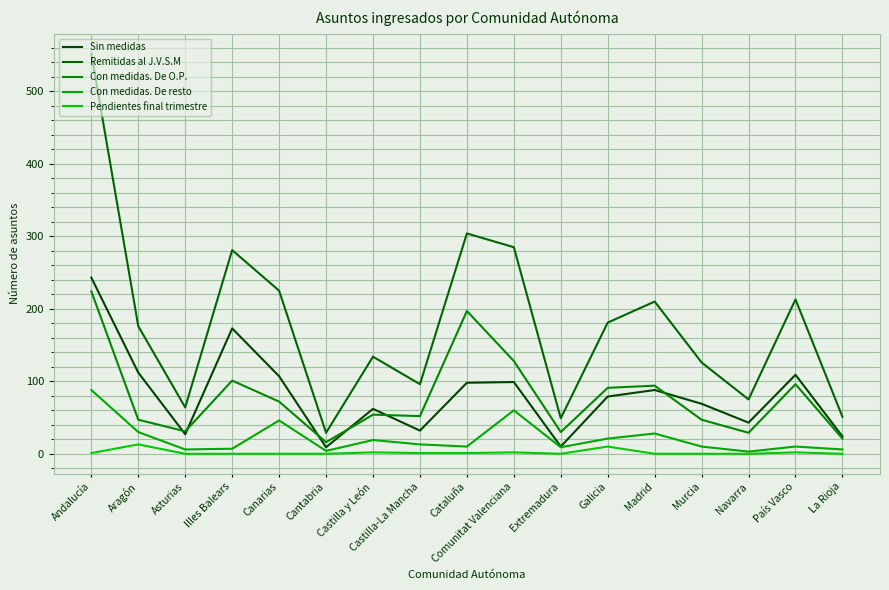

At which category is the sum across all series the highest?

Andalucía